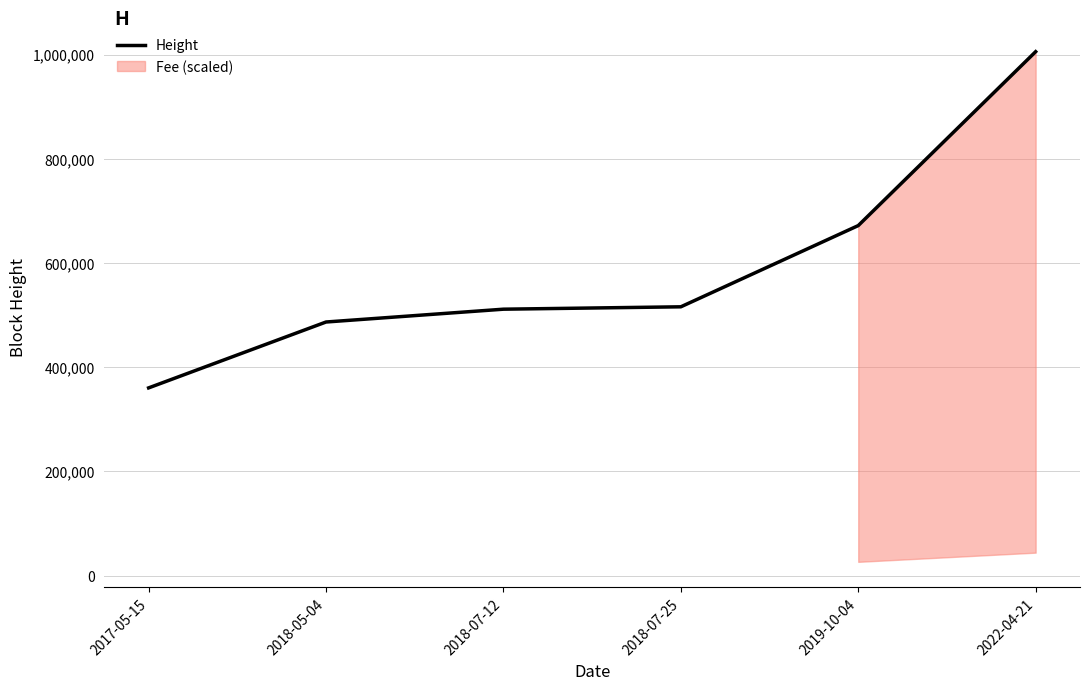

Which label corresponds to the smallest value in the chart?

2017-05-15